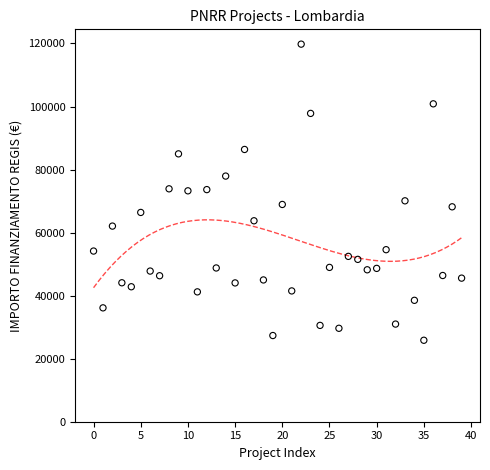

Count the number of points in this scatter plot.

40